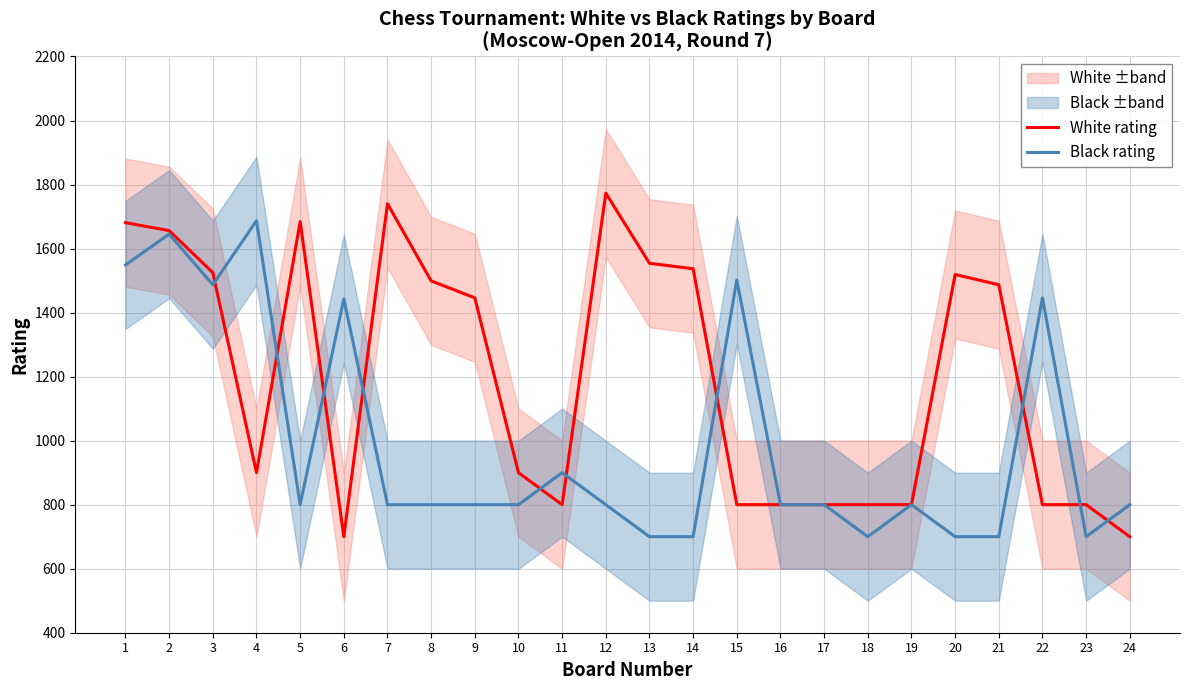

What is the difference between the Black rating values at 23 and 17?

100